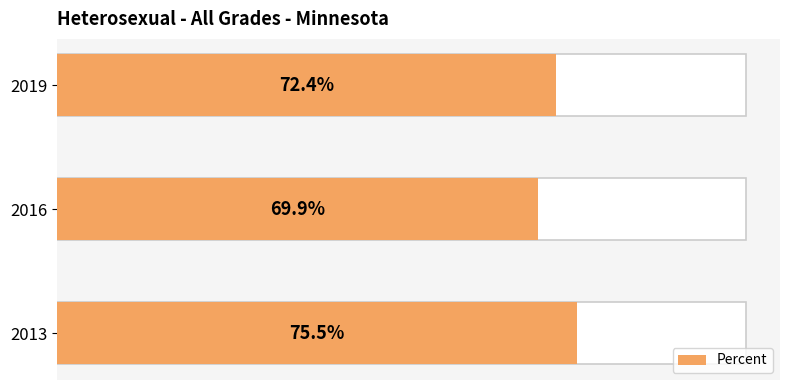

Reading right to left, what are all the values shown in this chart?

0.7	0.7	0.8